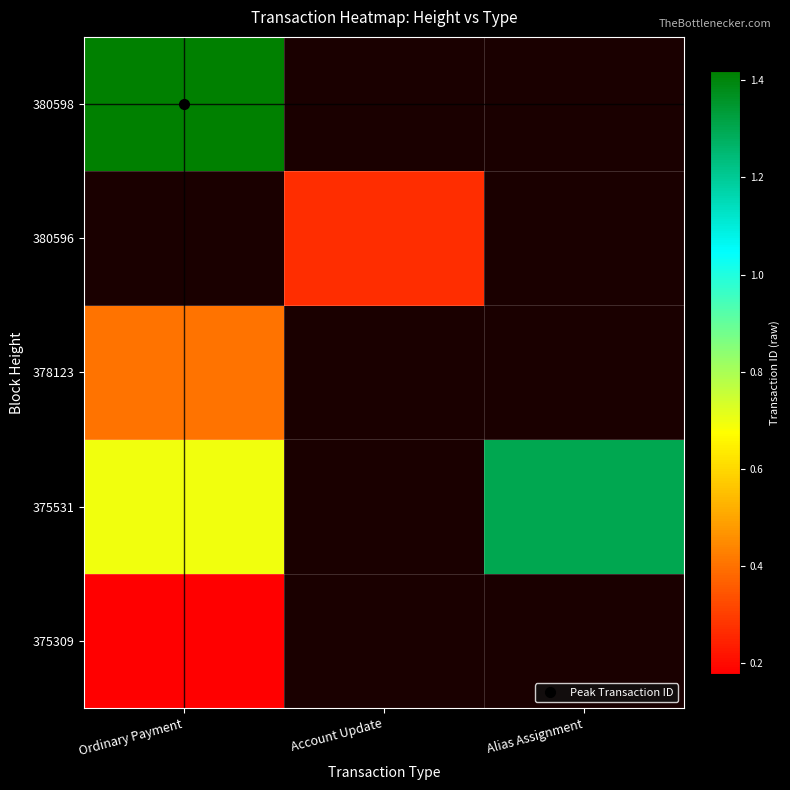

Is the value of 380598 at Alias Assignment greater than the value of 380596 at Alias Assignment?

No